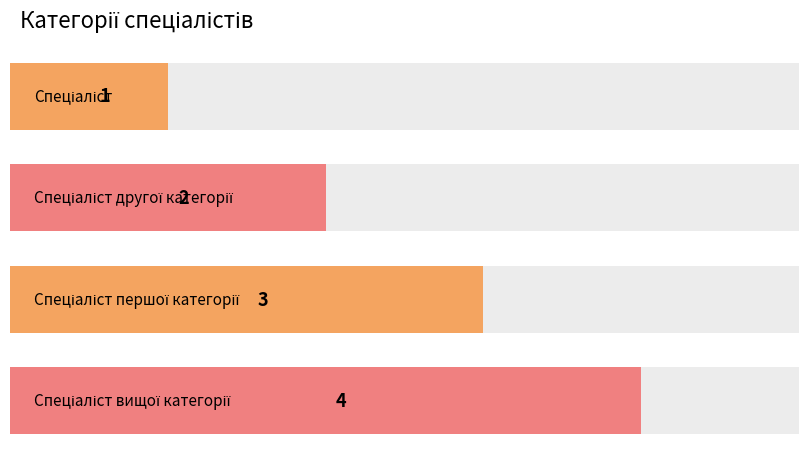

What position from the right is Спеціаліст вищої категорії?

1